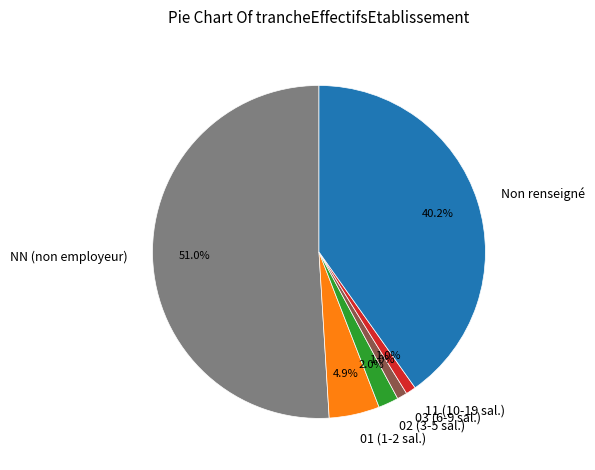

How many slices are in this pie chart?

6